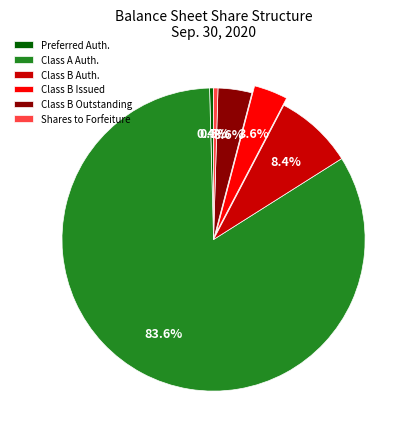

Which category has the biggest portion of the pie?

Class A Auth.